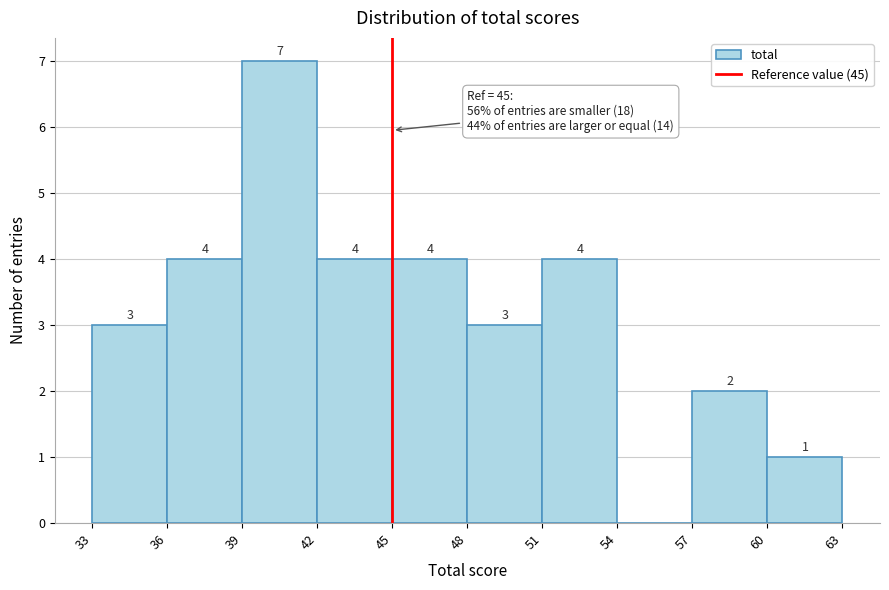

Over which range of the x-axis is the bar tallest?

39 to 42